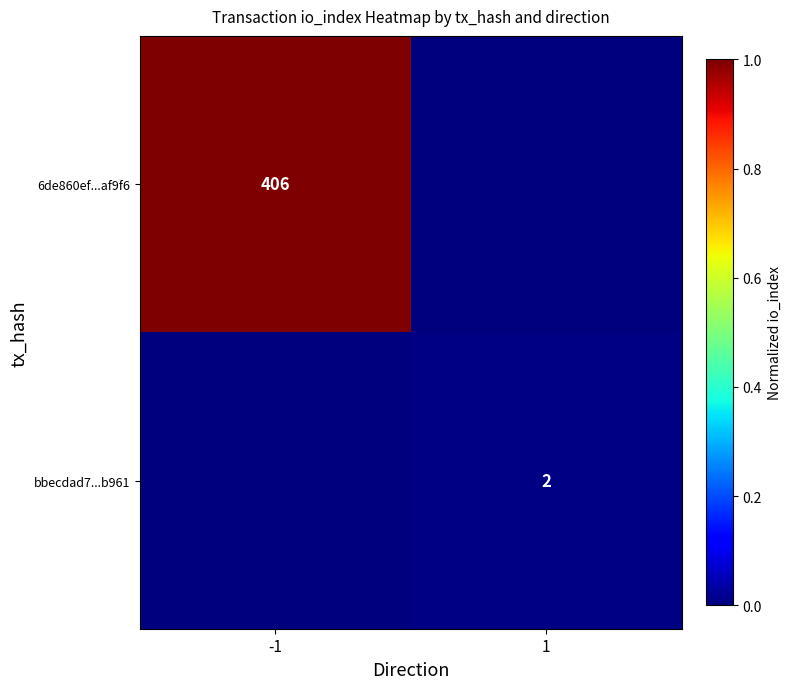

True or false: 6de860ef...af9f6 has a value of 222 at -1.

False